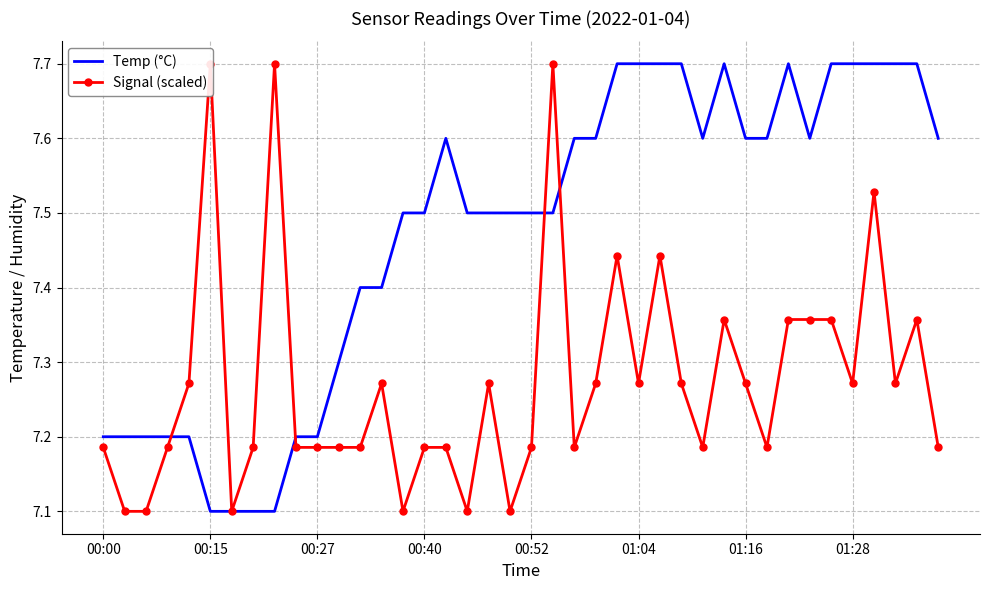

Reading left to right, list all the values displayed in this chart.

Temp (°C): 7.2	7.2	7.2	7.2	7.2	7.1	7.1	7.1	7.1	7.2	7.2	7.3	7.4	7.4	7.5	7.5	7.6	7.5	7.5	7.5	7.5	7.5	7.6	7.6	7.7	7.7	7.7	7.7	7.6	7.7	7.6	7.6	7.7	7.6	7.7	7.7	7.7	7.7	7.7	7.6
Signal (scaled): 7.2	7.1	7.1	7.2	7.3	7.7	7.1	7.2	7.7	7.2	7.2	7.2	7.2	7.3	7.1	7.2	7.2	7.1	7.3	7.1	7.2	7.7	7.2	7.3	7.4	7.3	7.4	7.3	7.2	7.4	7.3	7.2	7.4	7.4	7.4	7.3	7.5	7.3	7.4	7.2